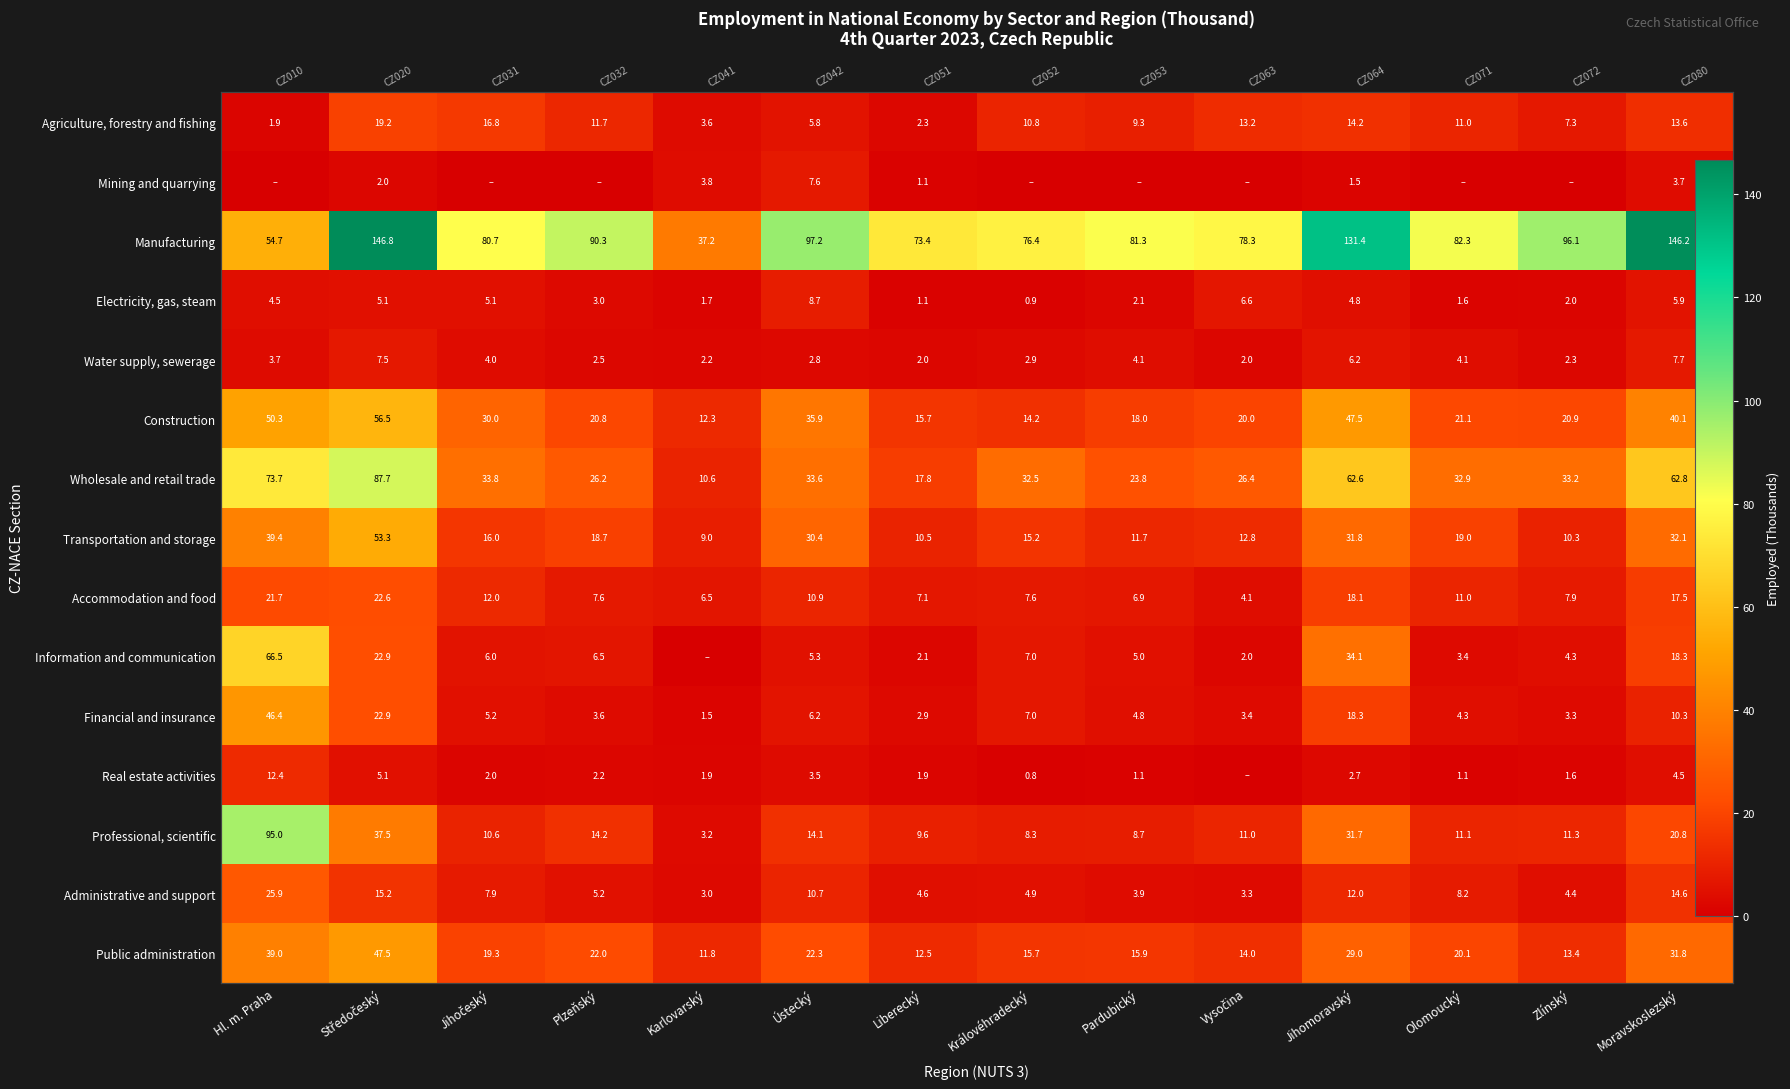

What is the greatest value displayed?

146.8